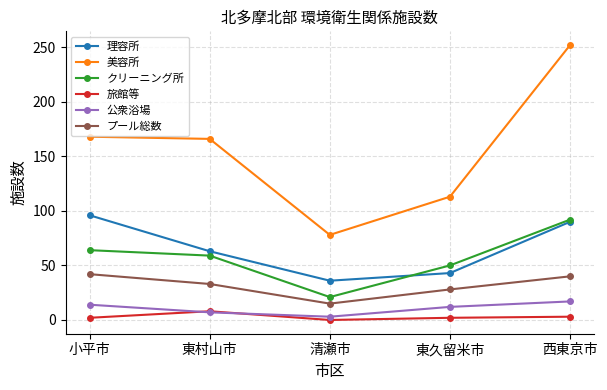

True or false: 公衆浴場 and クリーニング所 intersect in this chart.

False